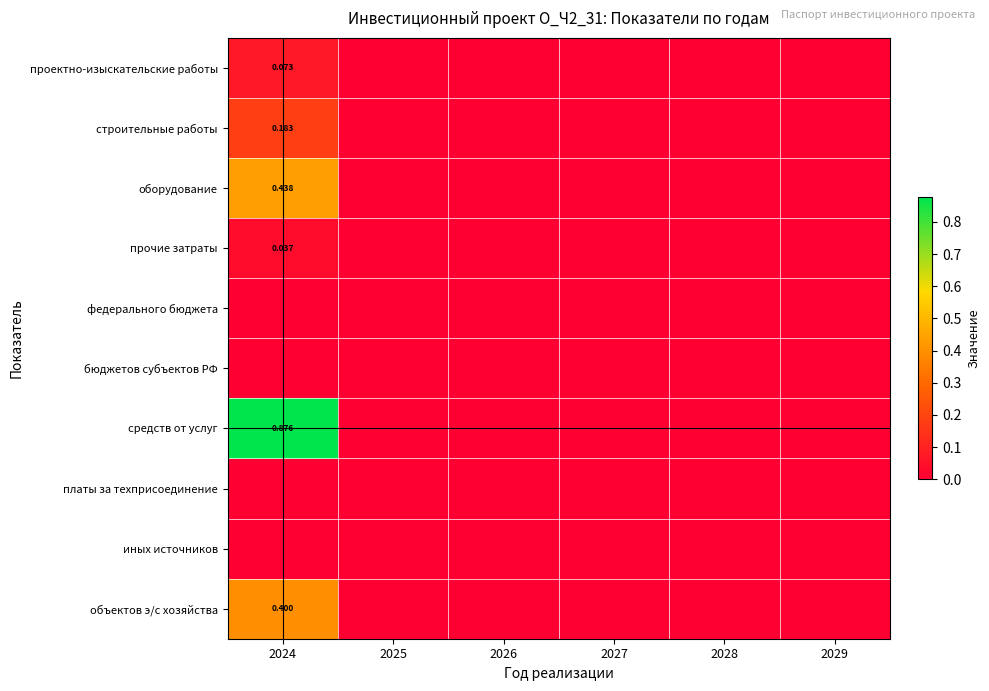

At how many categories does at least one series exceed 0?

1